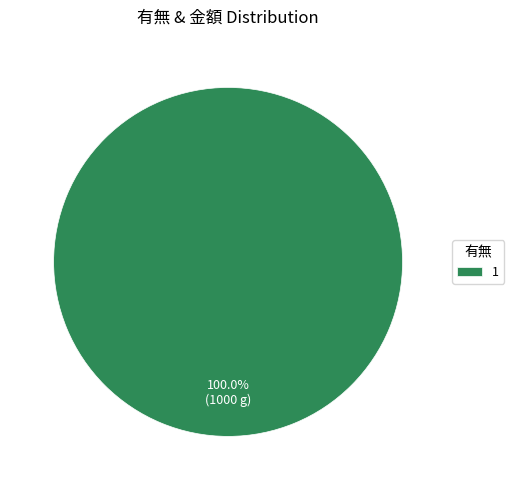

Is there a majority slice in this chart?

Yes